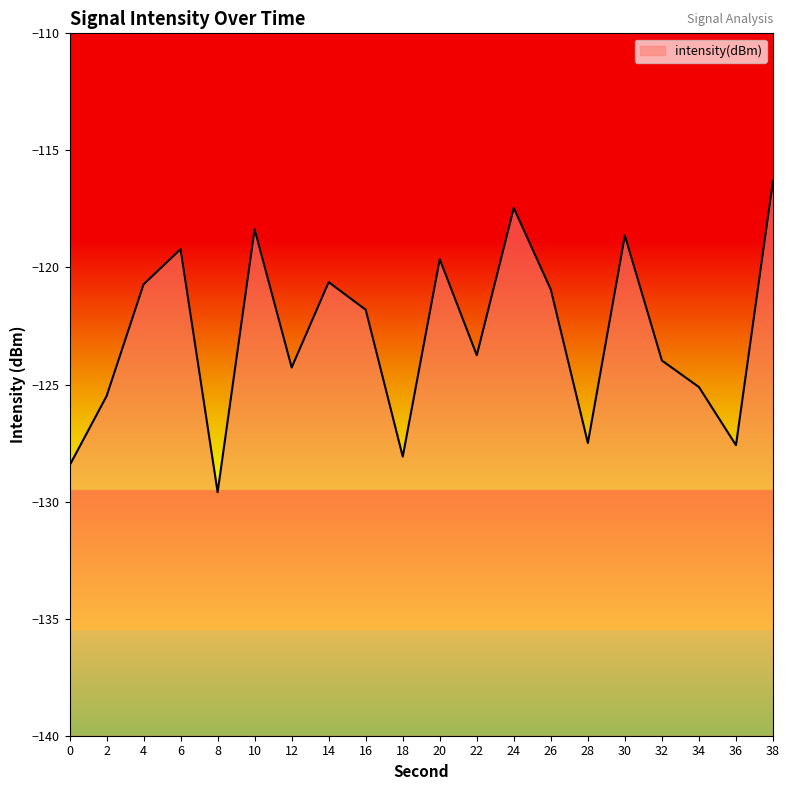

What is the minimum value shown in the chart?

-129.6